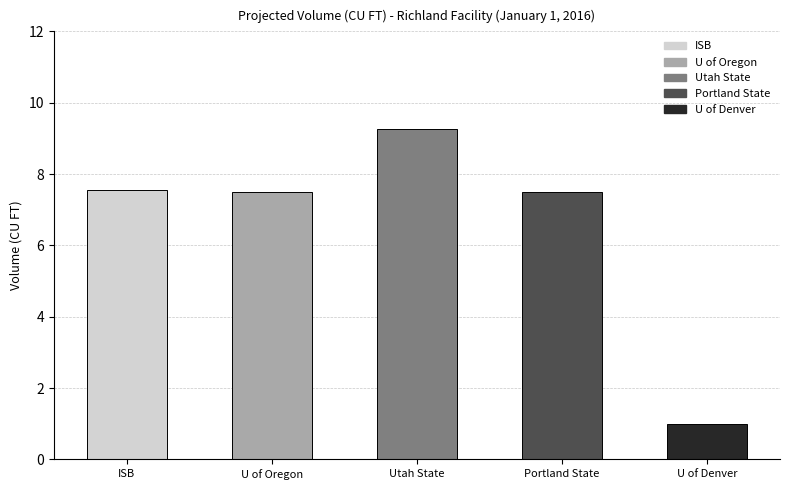

What is the change in value from PORTLAND STATE UNIVERSITY to UNIVERSITY OF DENVER?

-6.5